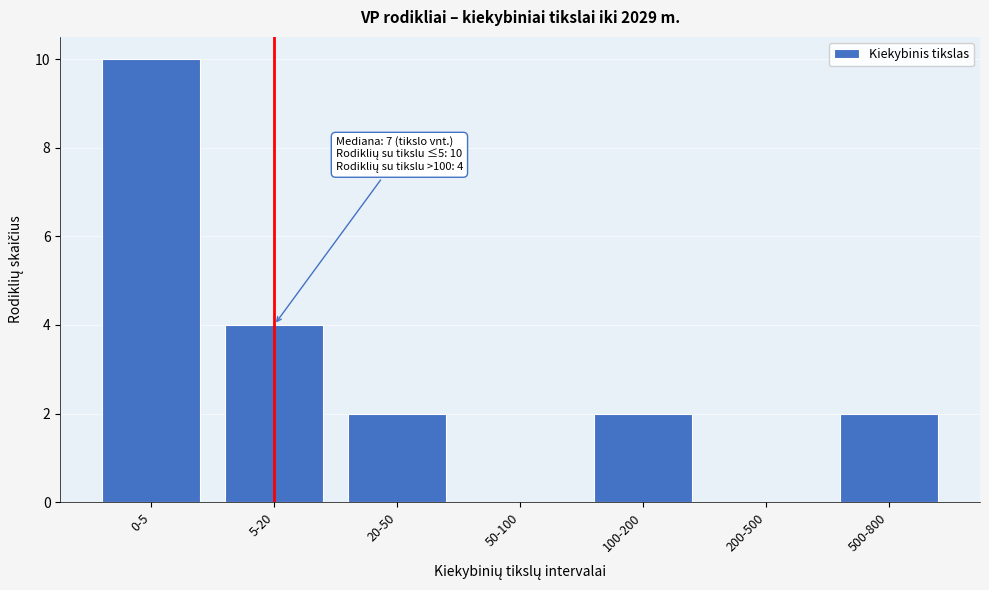

Reading left to right, transcribe all the data shown in this chart.

0-5=10	5-20=4	20-50=2	50-100=0	100-200=2	200-500=0	500-800=2